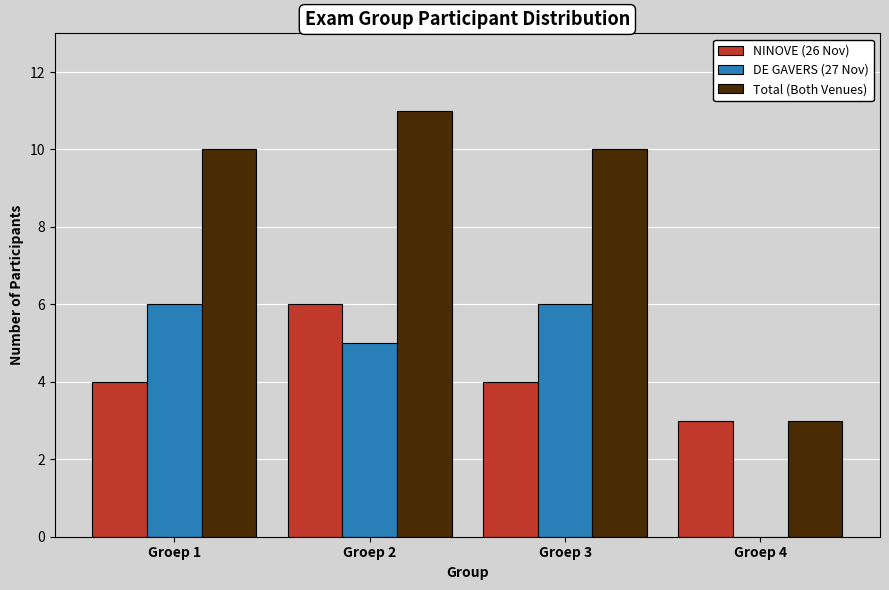

What is the maximum value shown in the chart?

11